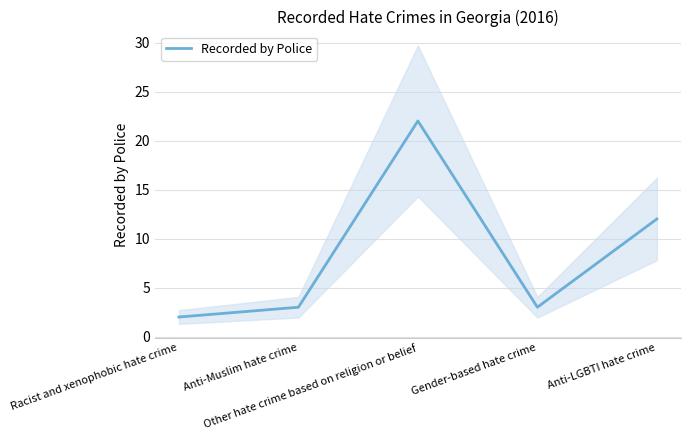

What is the smallest value displayed?

2